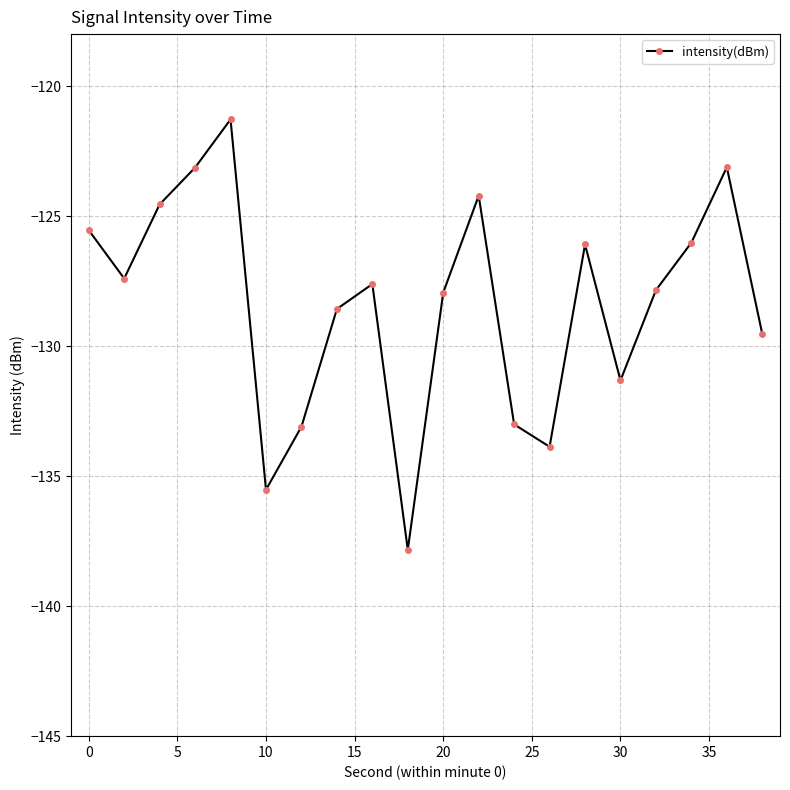

What is the minimum value shown in the chart?

-137.8